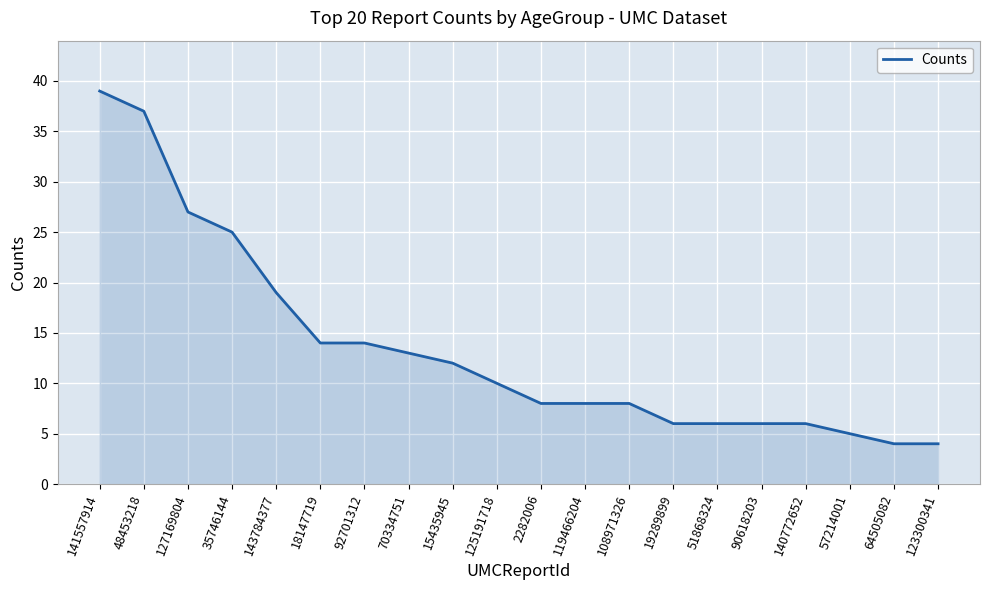

Where is the data nearest to the value 21?

143784377